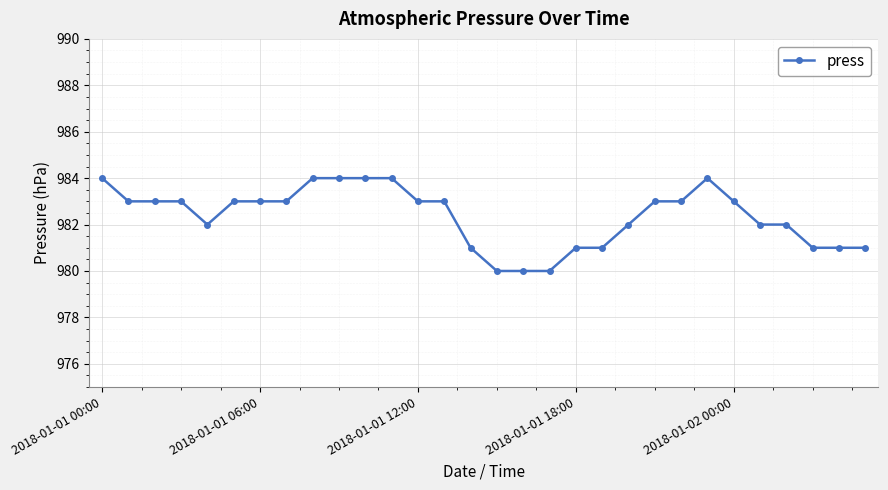

True or false: there are more than 0 points higher than both neighbors.

True